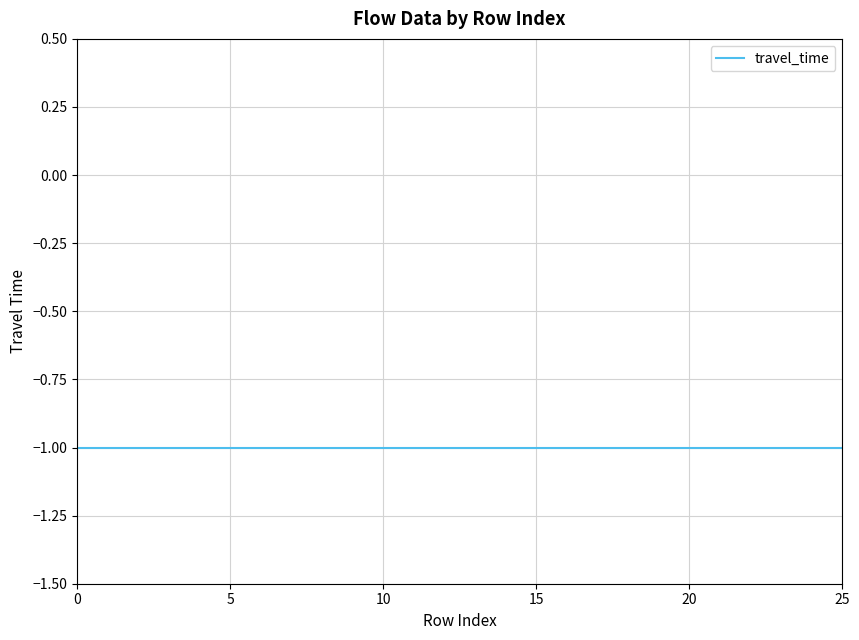

List the labels in order of flow value, smallest first.

0, 1, 2, 3, 4, 5, 6, 7, 8, 9, 10, 11, 12, 13, 14, 15, 16, 17, 18, 19, 20, 21, 22, 23, 24, 25